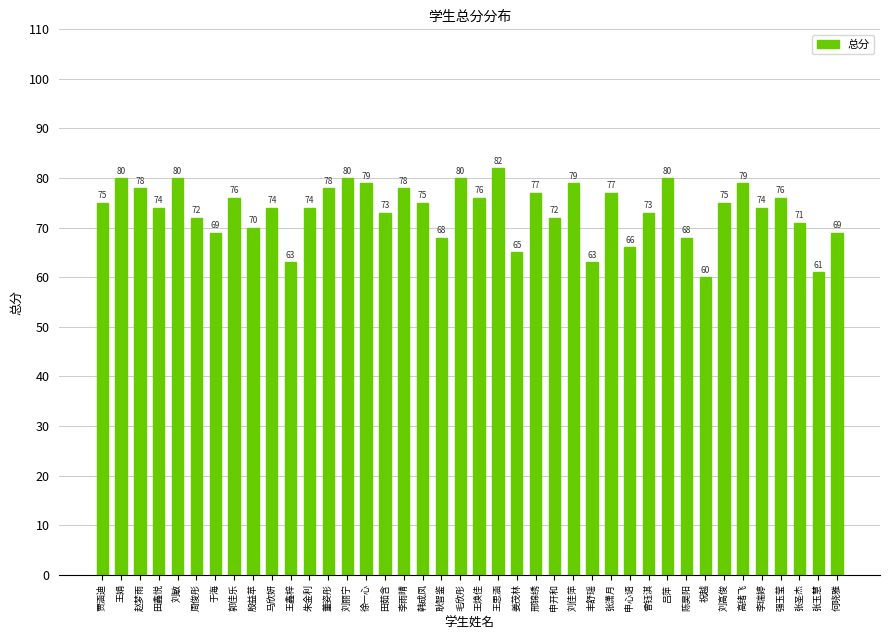

Reading left to right, transcribe all the data shown in this chart.

贾涵迪=75	王娟=80	赵梦雨=78	田鑫悦=74	刘敏=80	周俊彤=72	于海=69	郭佳乐=76	殷益苹=70	马欣妍=74	王鑫梓=63	朱金利=74	董姿彤=78	刘丽宁=80	徐一心=79	田茹含=73	李雨晴=78	韩成凤=75	耿智鉴=68	毛欣彤=80	王焕佳=76	王思涵=82	姜茂林=65	邢锦绣=77	申开和=72	刘佳萍=79	丰舒瑶=63	张潇月=77	申心语=66	曾钰淇=73	吕萍=80	陈昊阳=68	祝越=60	刘高俊=75	高绪飞=79	李瑞婷=74	强玉莹=76	张圣杰=71	张玉慧=61	何晓雅=69